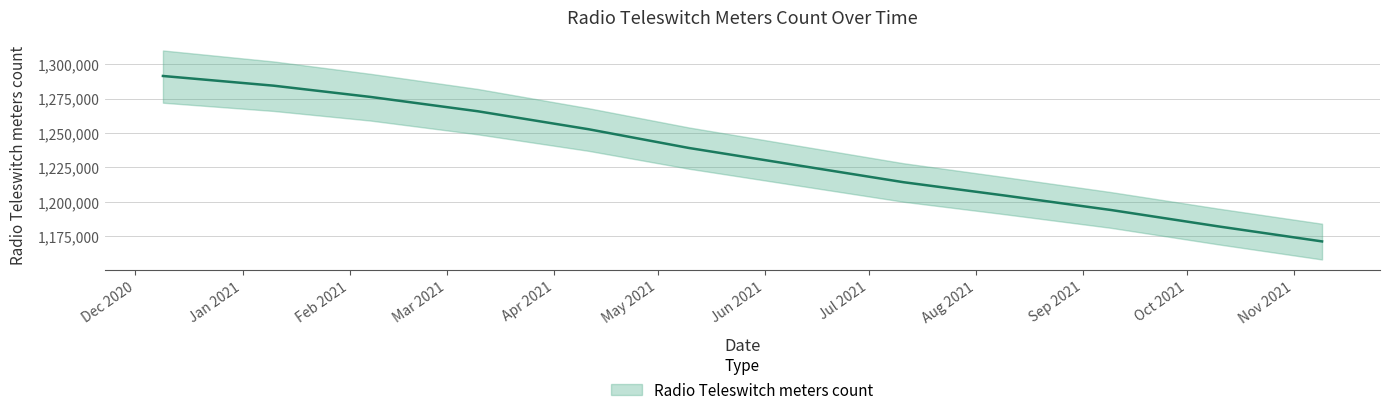

What position from the right is 2021-10-10?

2